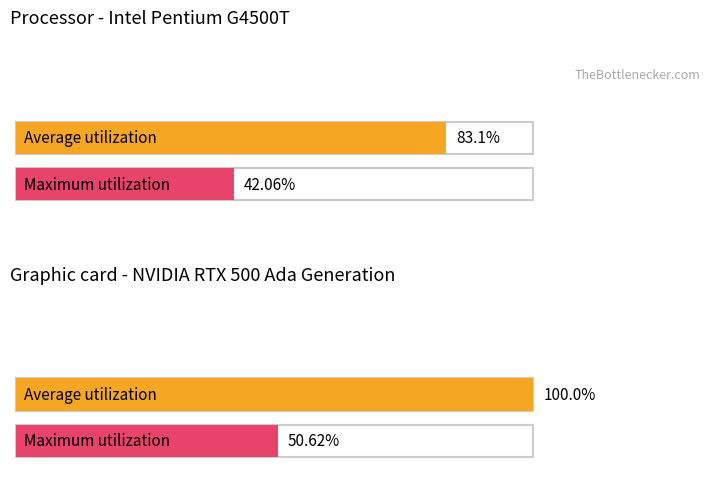

What is the value of the Average utilization bar at the 1st from the left?

83.1